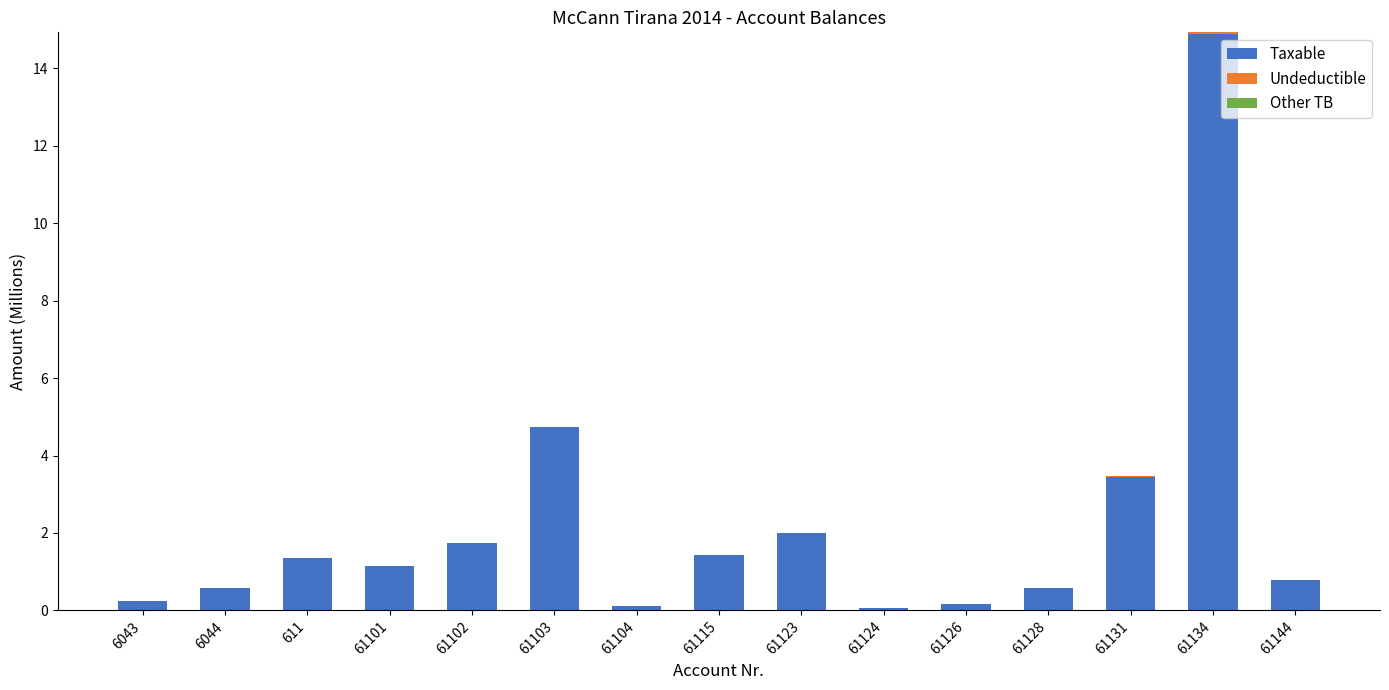

The Taxable series shows 25.9 at 61134. True or false?

False